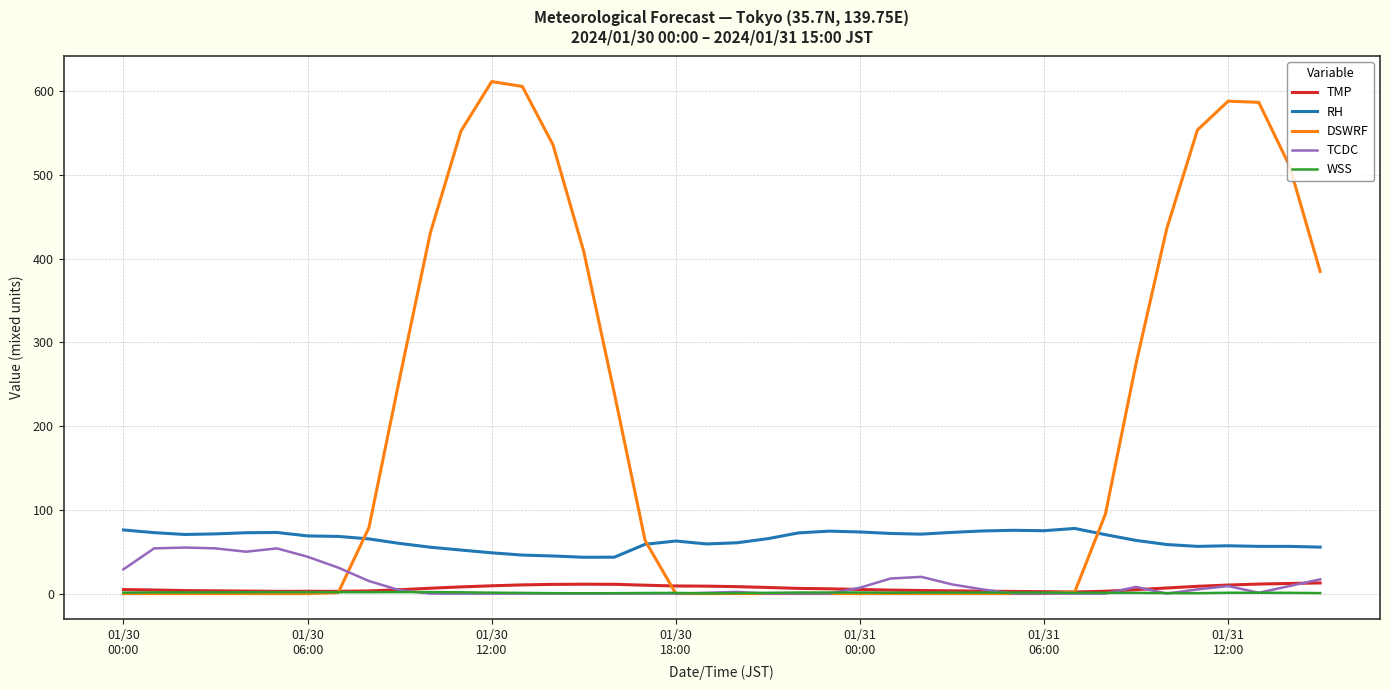

Which series has the largest range (max minus min)?

DSWRF